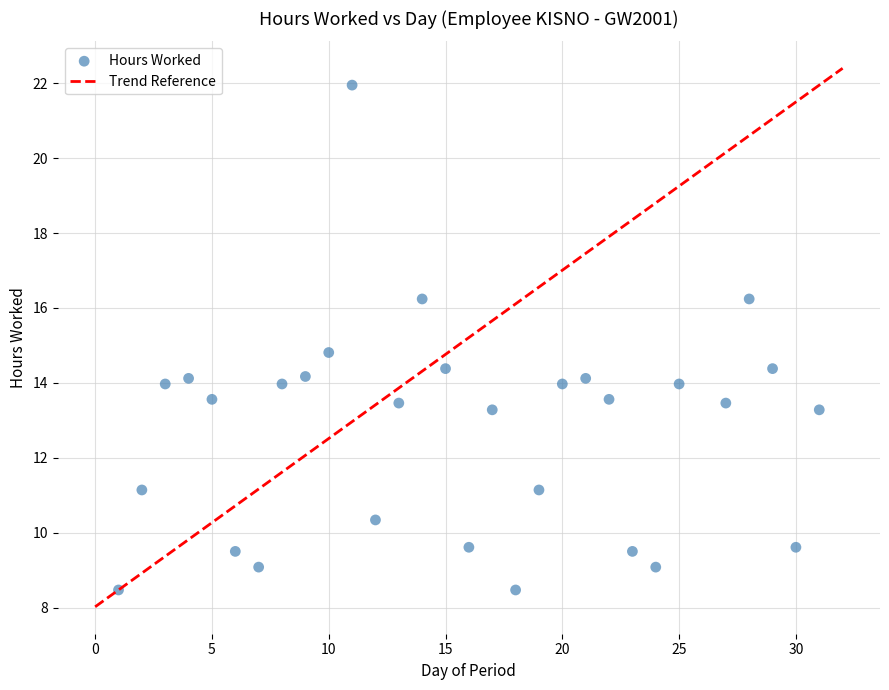

What is the range of X values (max minus min)?

30.0